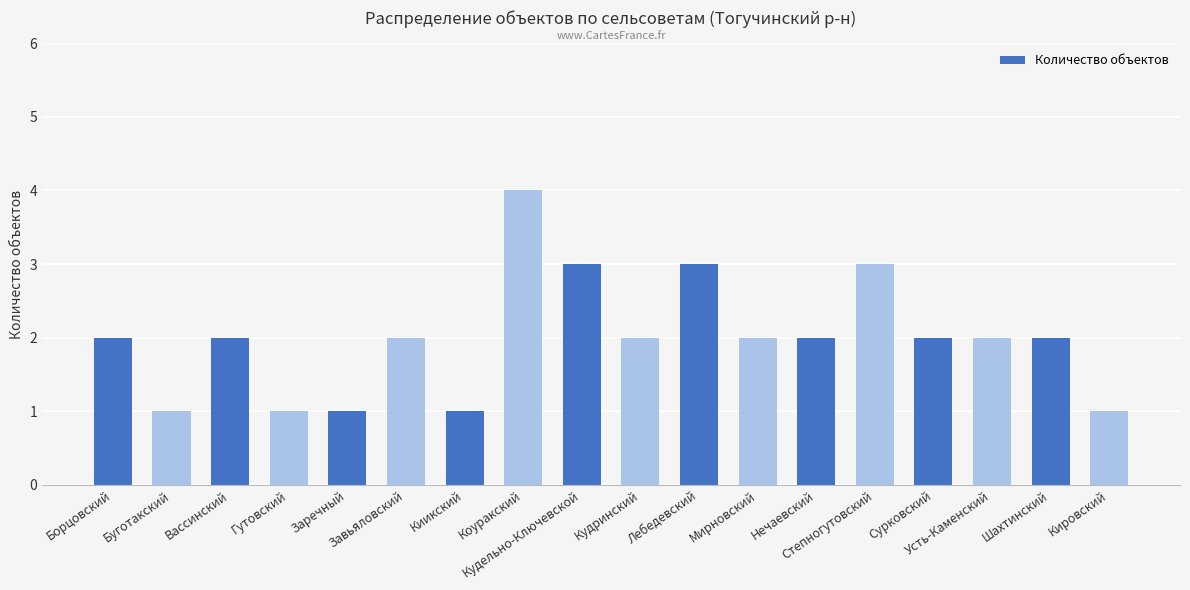

Count the number of data series in this chart.

1